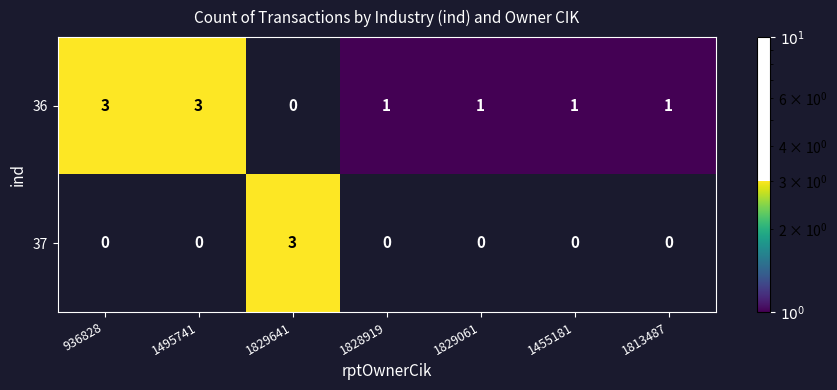

The value of 37 at 1829641 is 3. True or false?

True